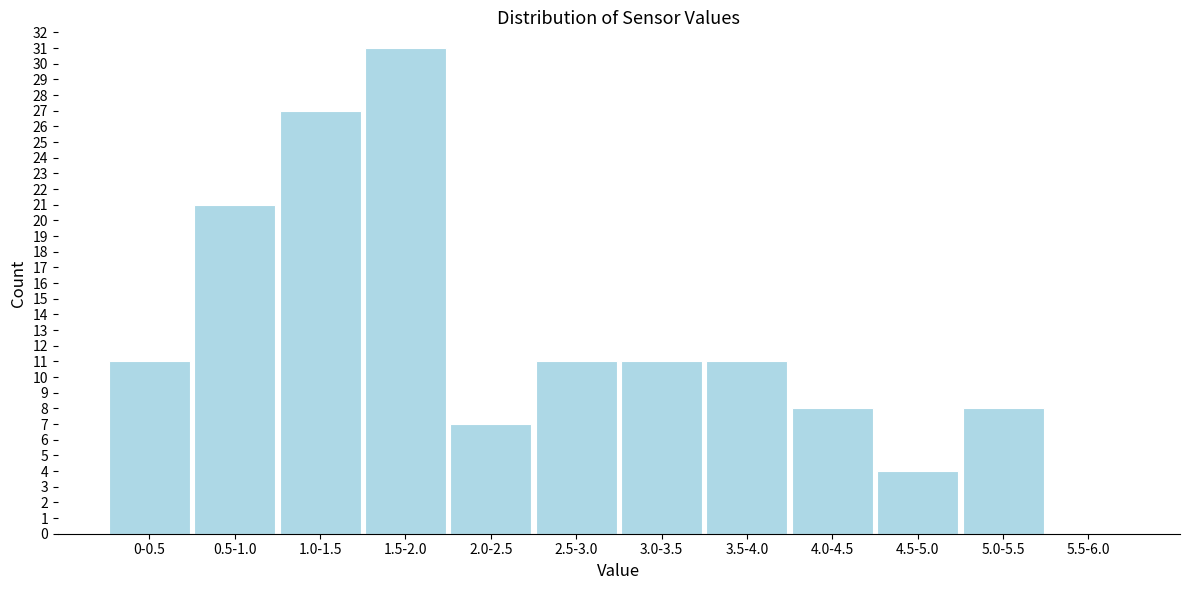

Reading left to right, transcribe all the data shown in this chart.

0-0.5=11	0.5-1.0=21	1.0-1.5=27	1.5-2.0=31	2.0-2.5=7	2.5-3.0=11	3.0-3.5=11	3.5-4.0=11	4.0-4.5=8	4.5-5.0=4	5.0-5.5=8	5.5-6.0=0